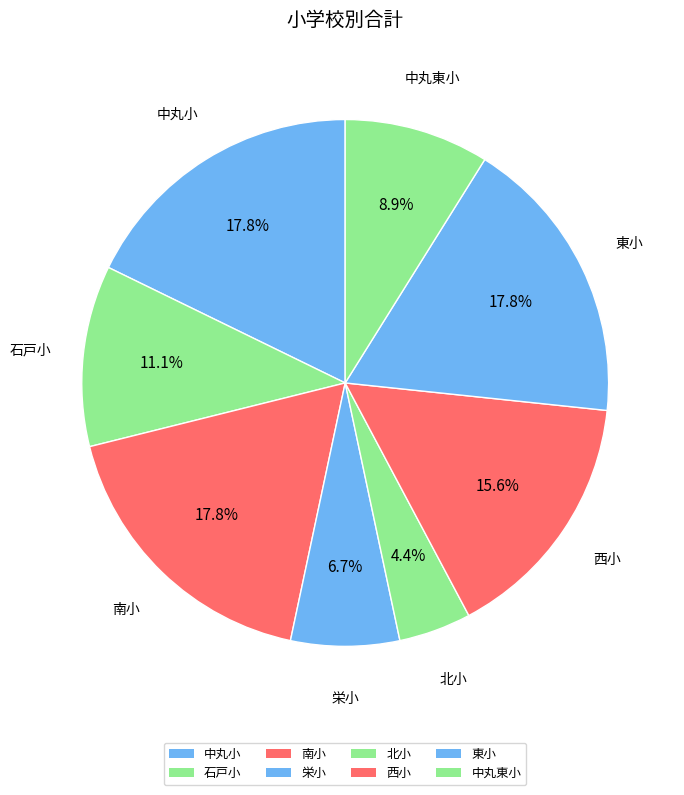

Is there a majority slice in this chart?

No